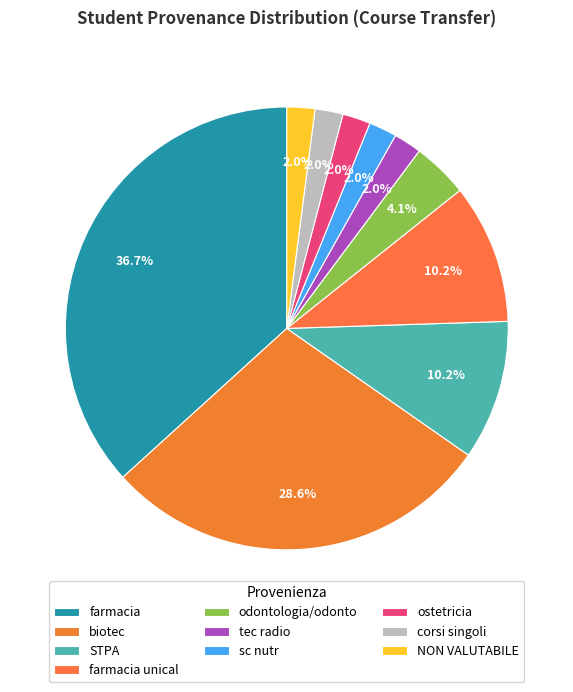

How many segments does this pie chart have?

10